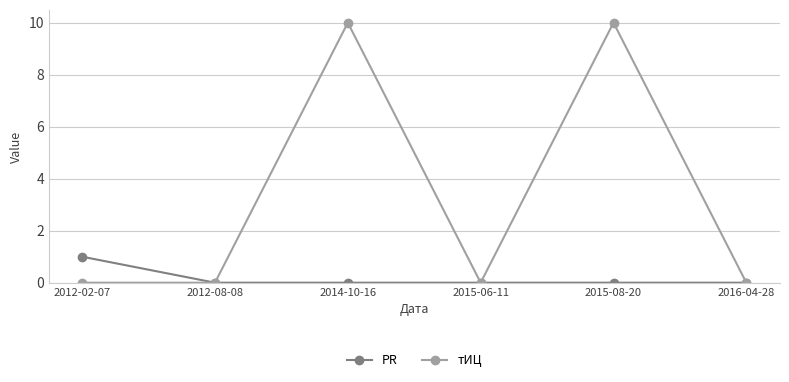

True or false: тИЦ has more than 2 interior local peaks.

False